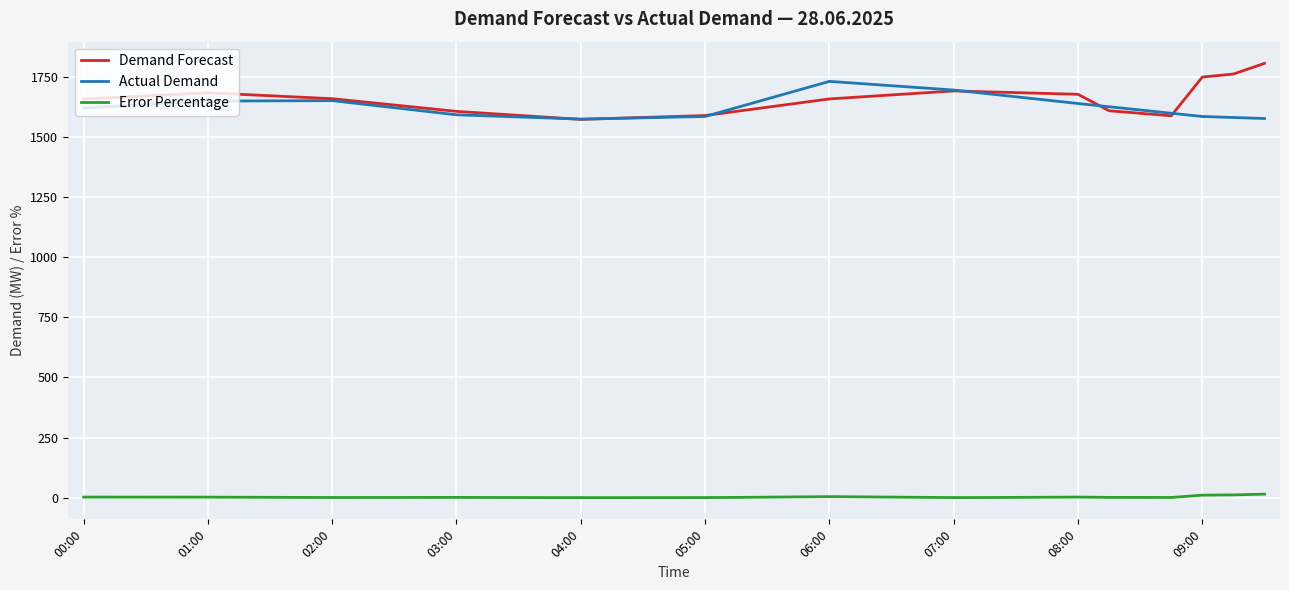

What is the sum of all Error Percentage values?

81.7